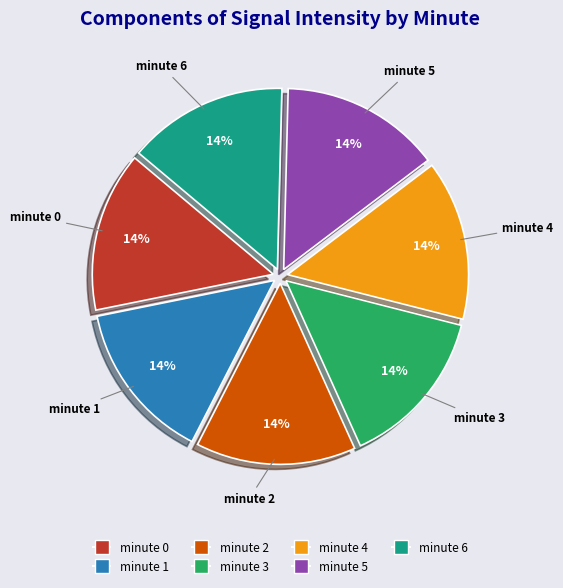

To the nearest percent, what percentage of the pie is minute 2?

14%